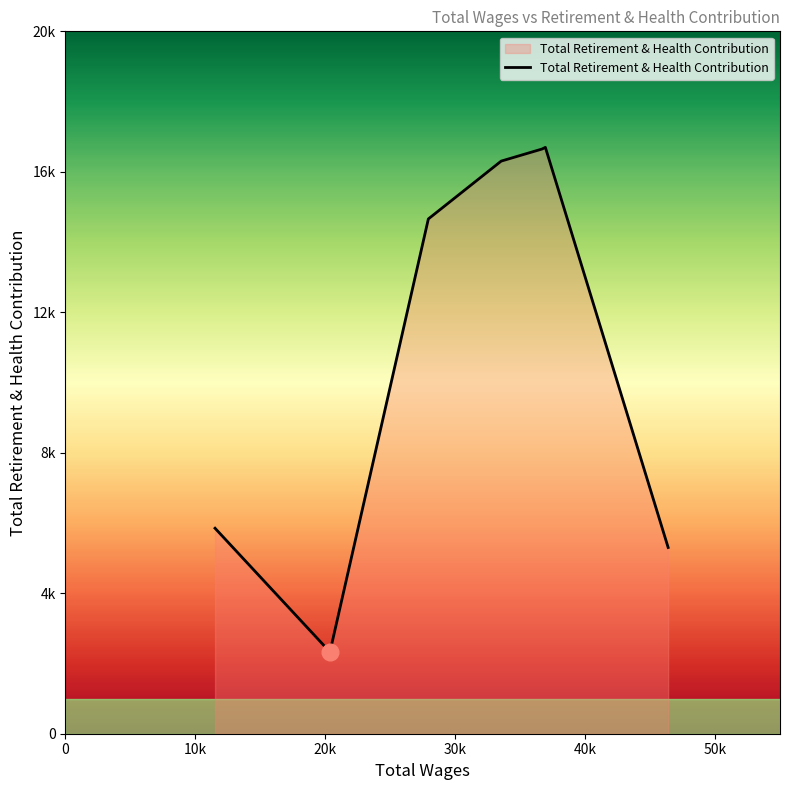

Does the chart have visible grid lines?

No